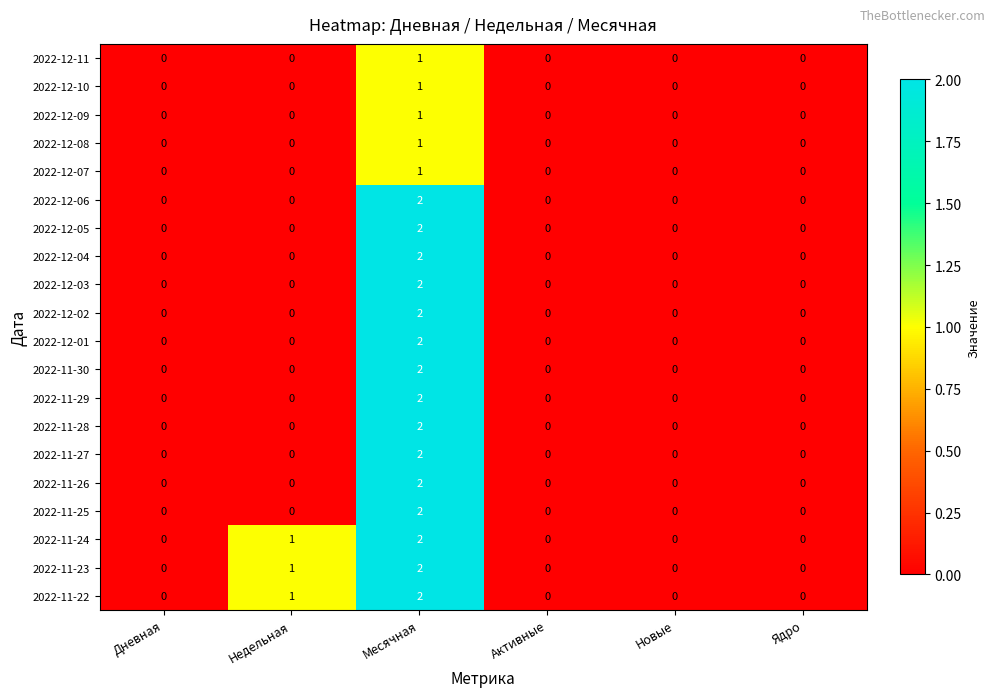

Is it true that 2022-11-29 equals 0 at Активные?

True